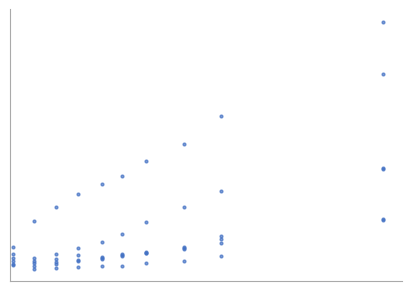

Is this an area chart (filled region under the line)?

No